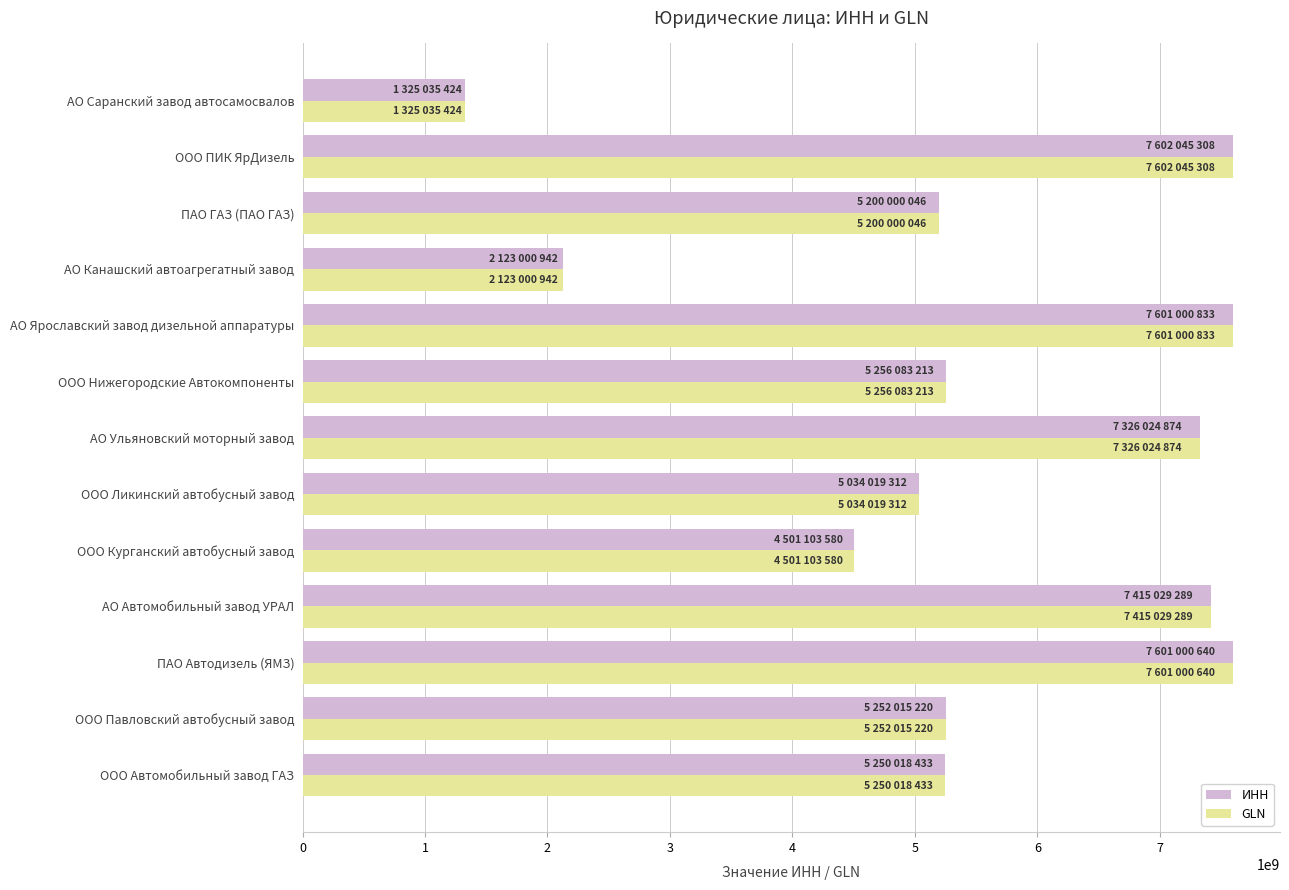

What is the maximum value shown in the chart?

7602045308